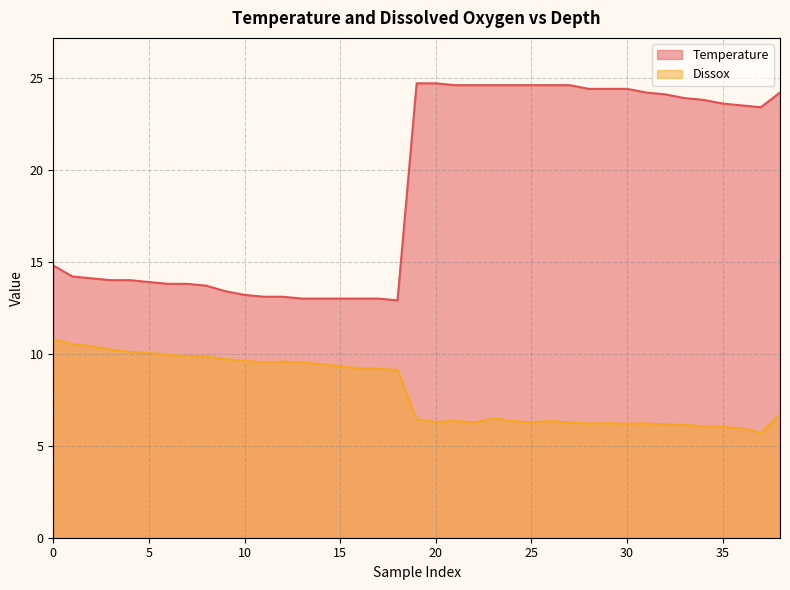

How many data points does each series have?

39